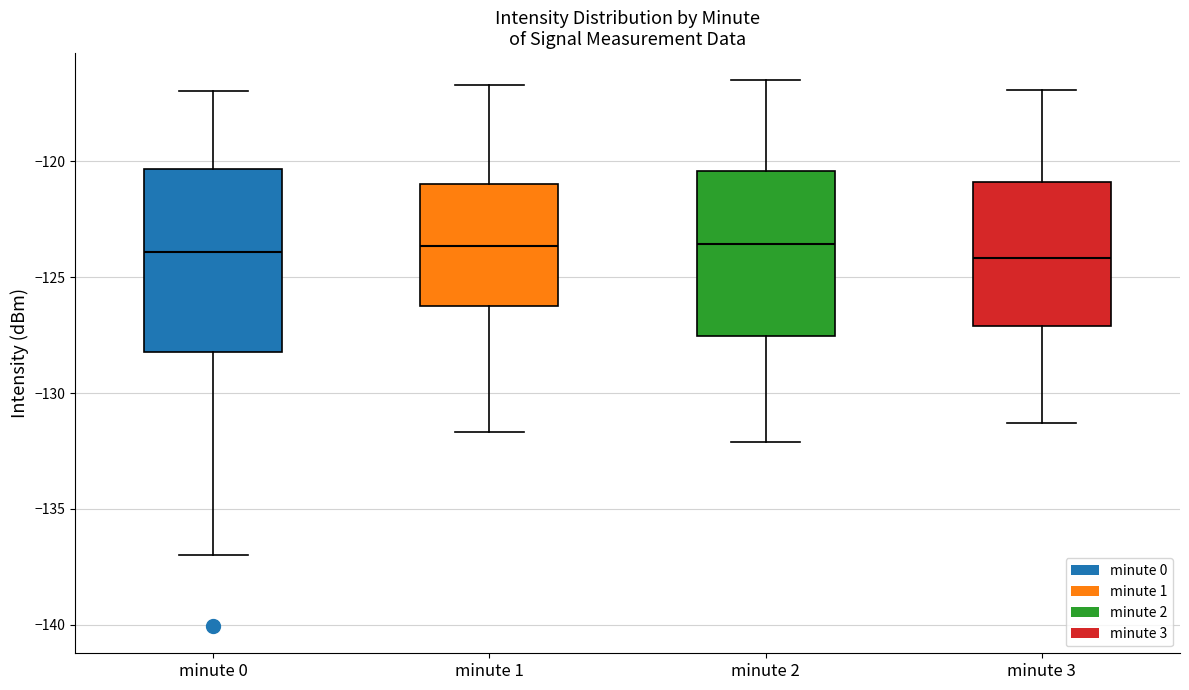

Where does the lower whisker of the box for minute 1 end on the y-axis? The values are not printed on the chart, so give them approximately, as read against the axis.

-131.5